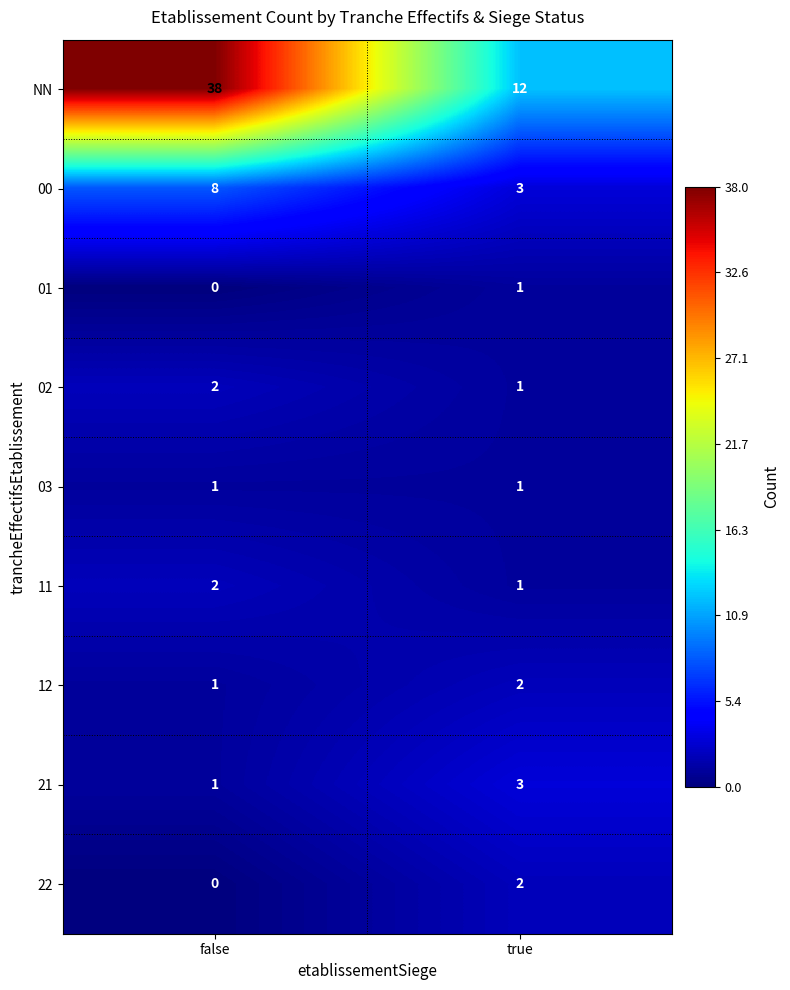

Which series changed the most between false and true?

NN